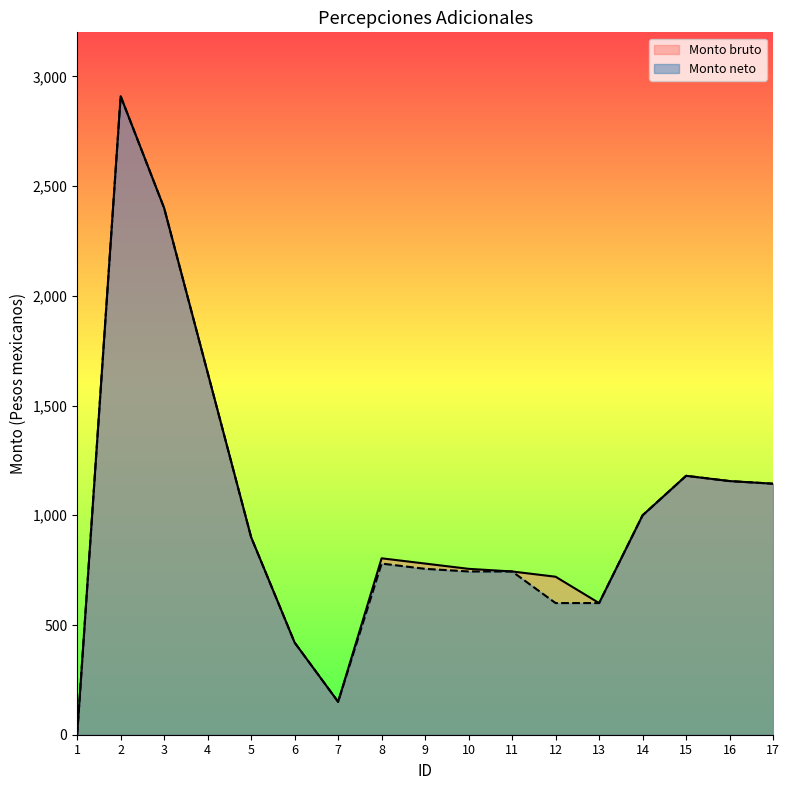

Which series has the widest spread of values?

Monto bruto